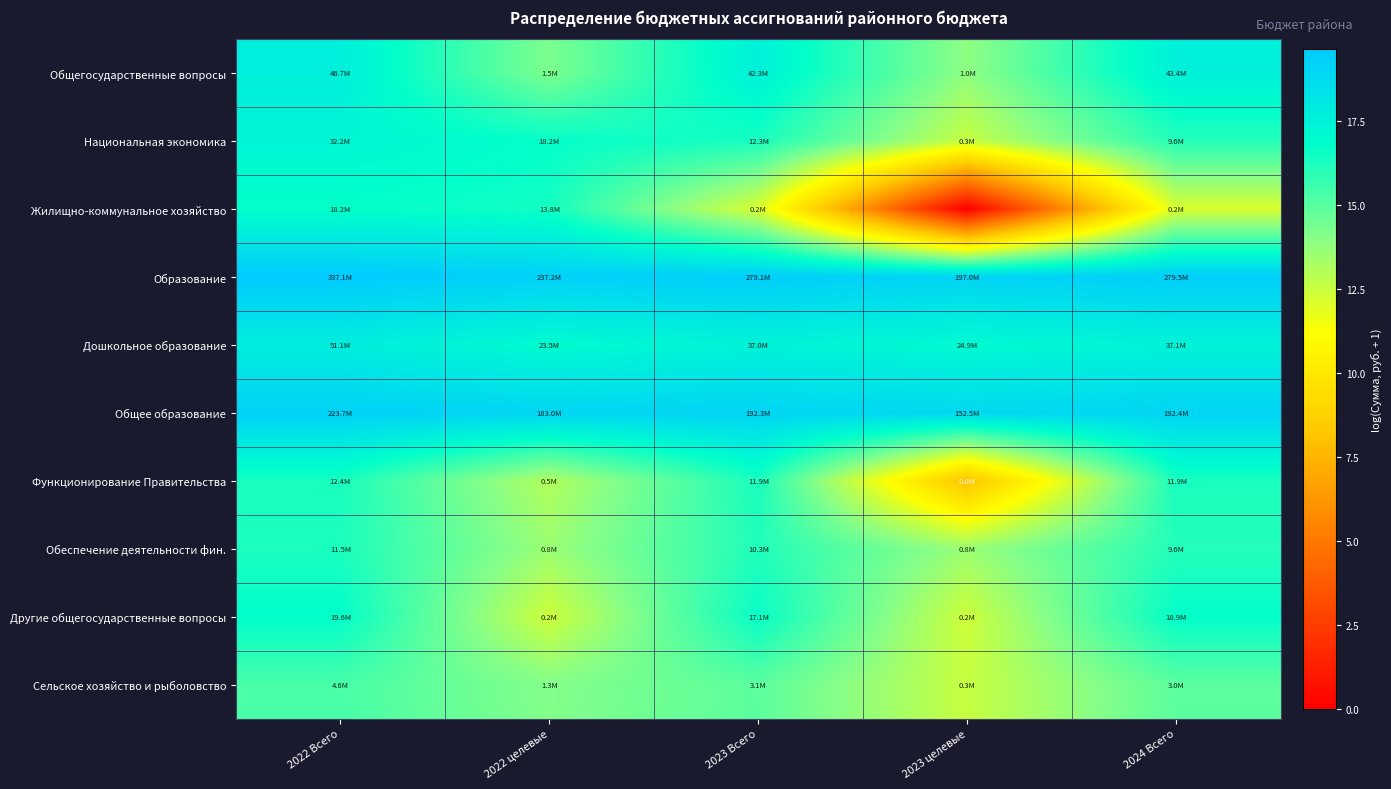

Between 2022 Всего and 2024 Всего, which is larger?

2022 Всего